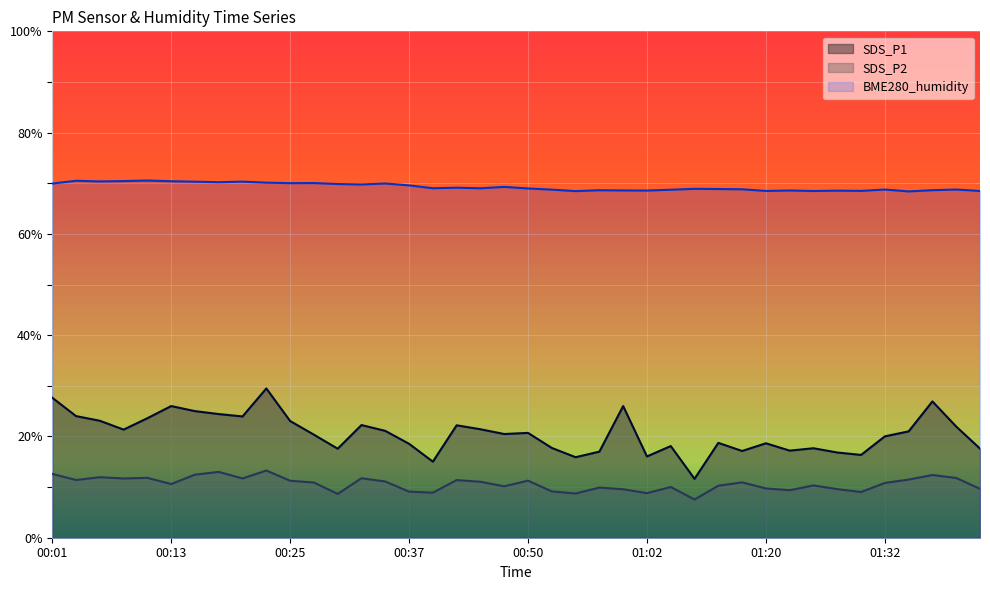

How many lines are shown in the chart?

3